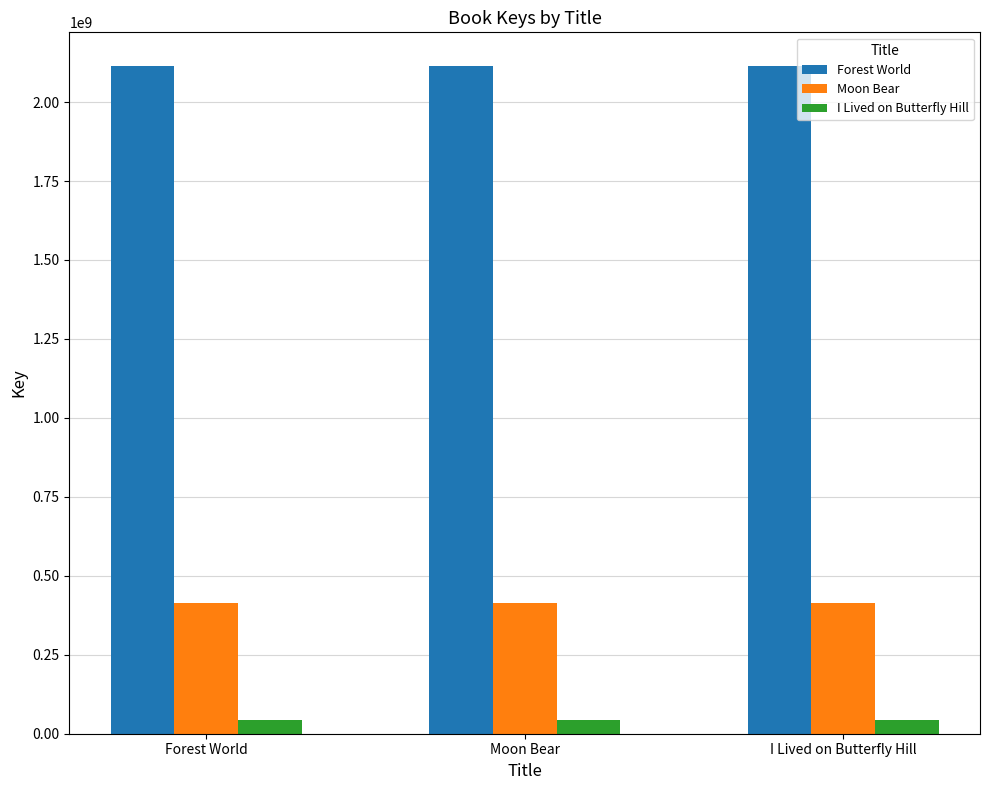

What is the approximate value of I Lived on Butterfly Hill at Forest World?

45004121